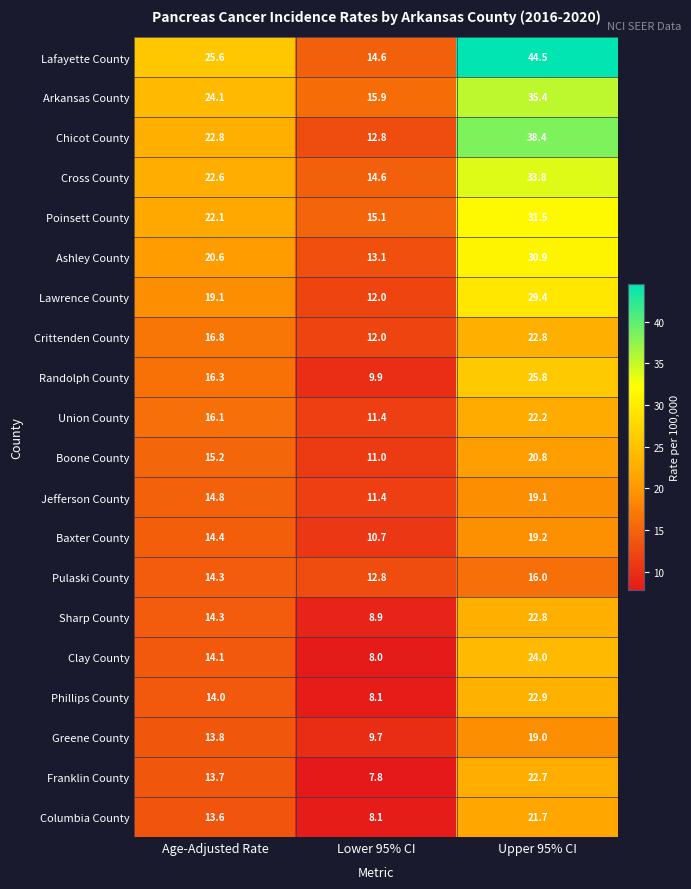

What is the sum of all Greene County values?

42.5